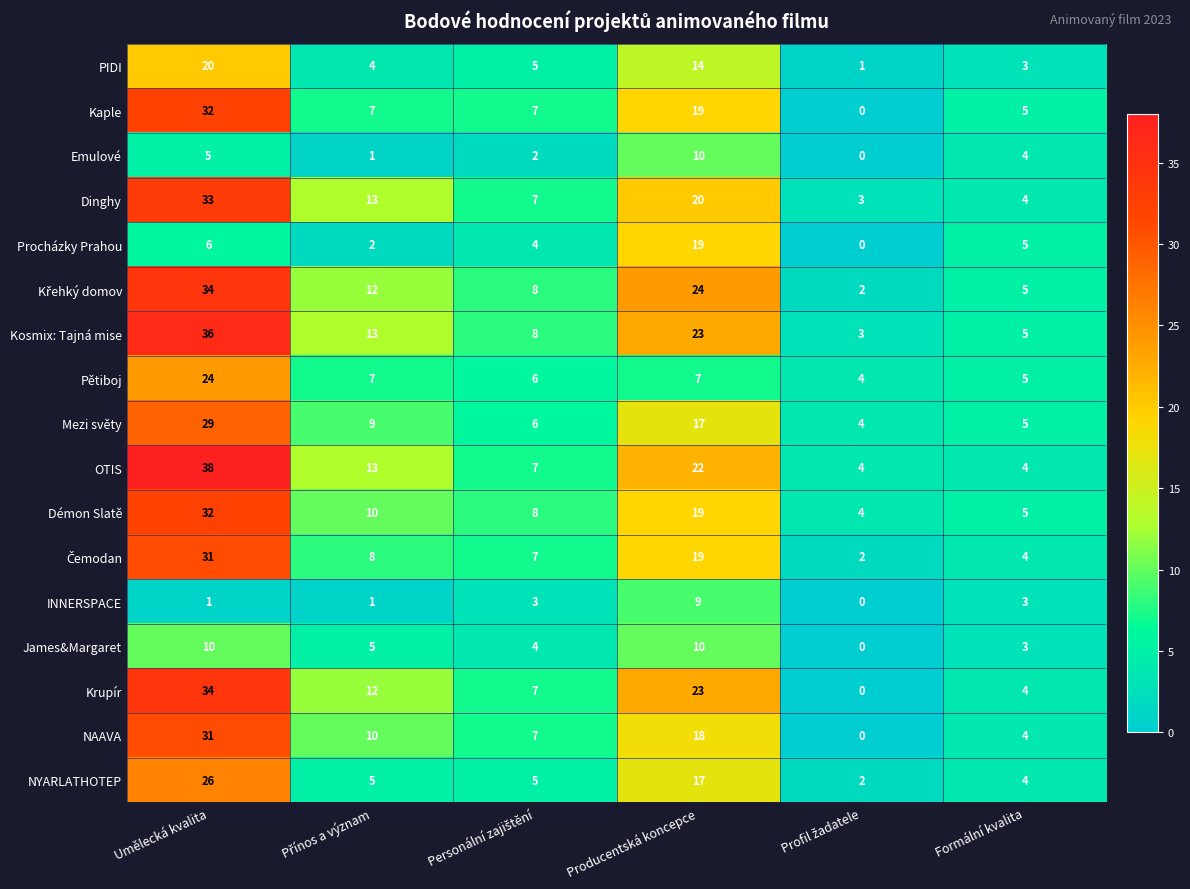

What is the highest value of the NAAVA series?

31